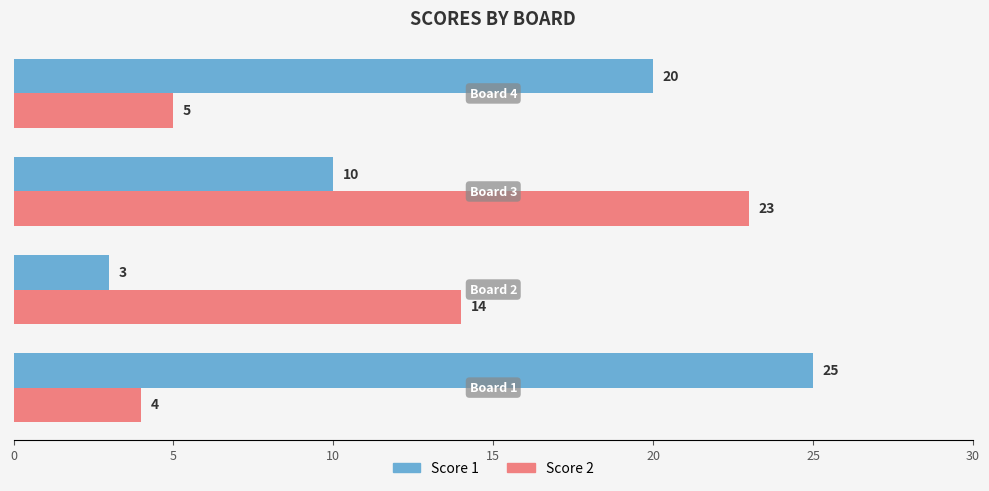

List the series in order of their peak value, highest first.

Score 1, Score 2